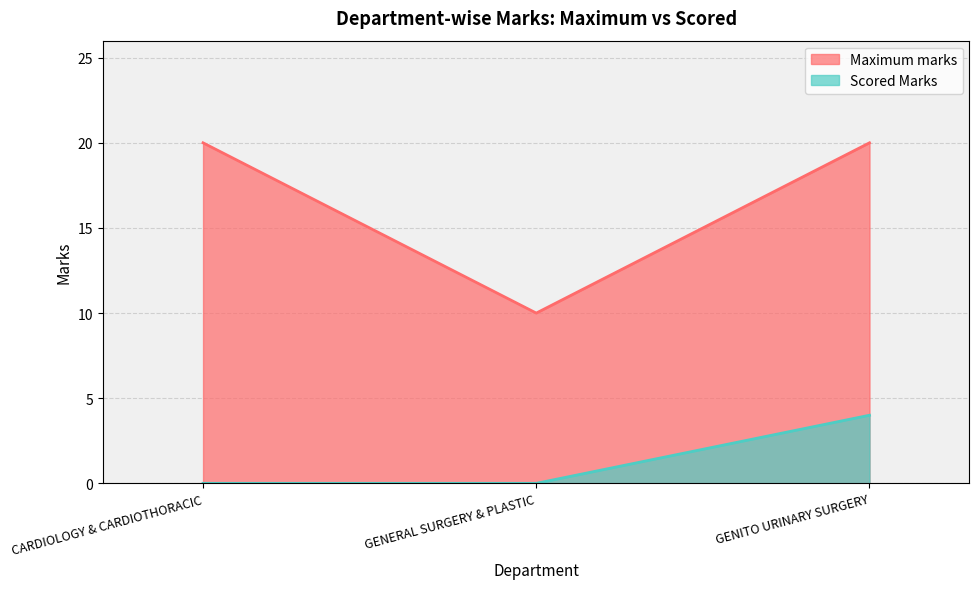

How many data points in Maximum marks are less than 20?

1